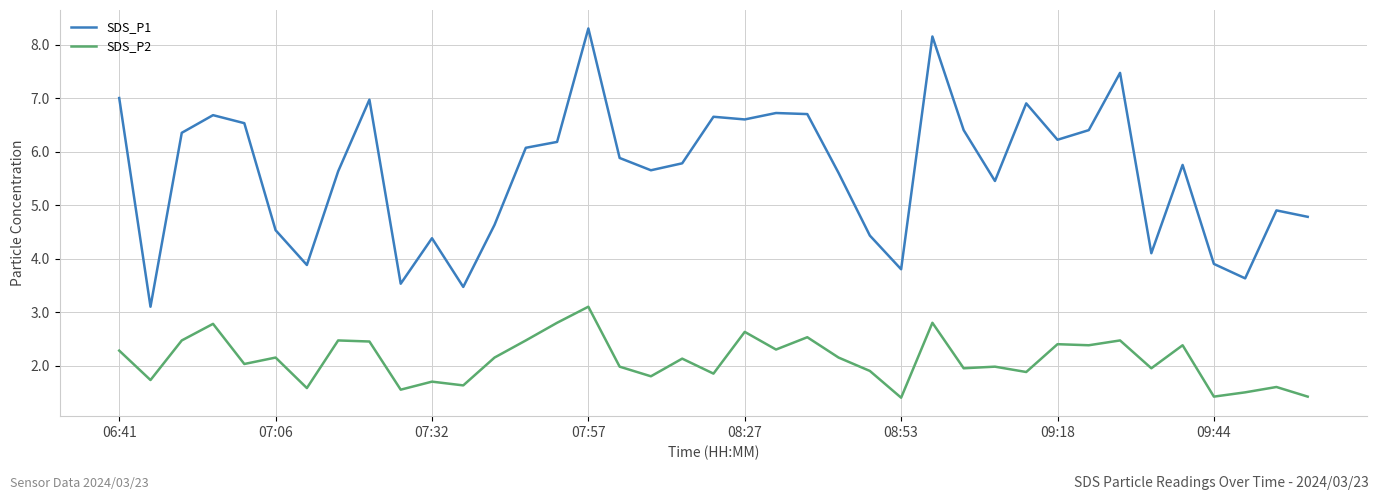

Is this an area chart (filled region under the line)?

No